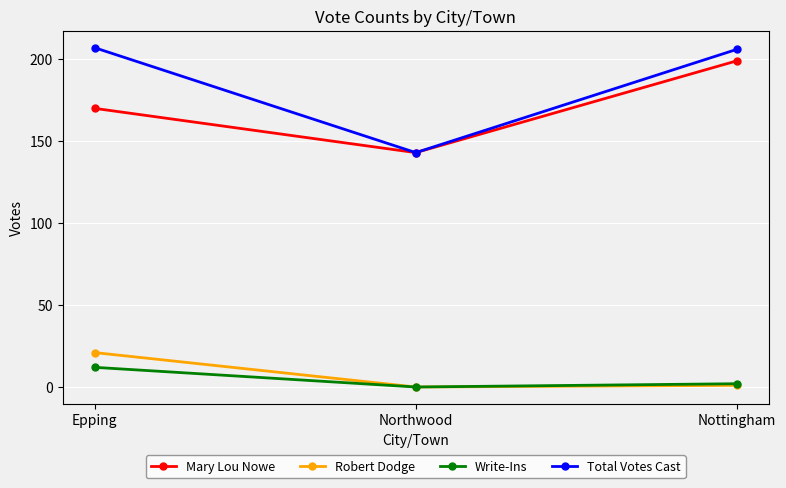

List the series in order of their peak value, highest first.

Total Votes Cast, Mary Lou Nowe, Robert Dodge, Write-Ins